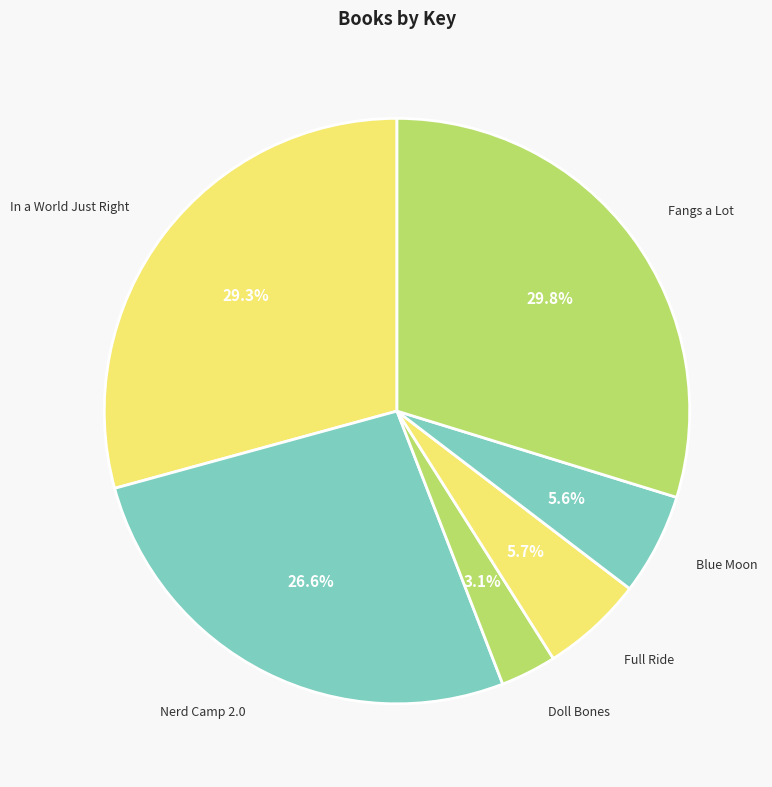

Does any single category account for the majority?

No